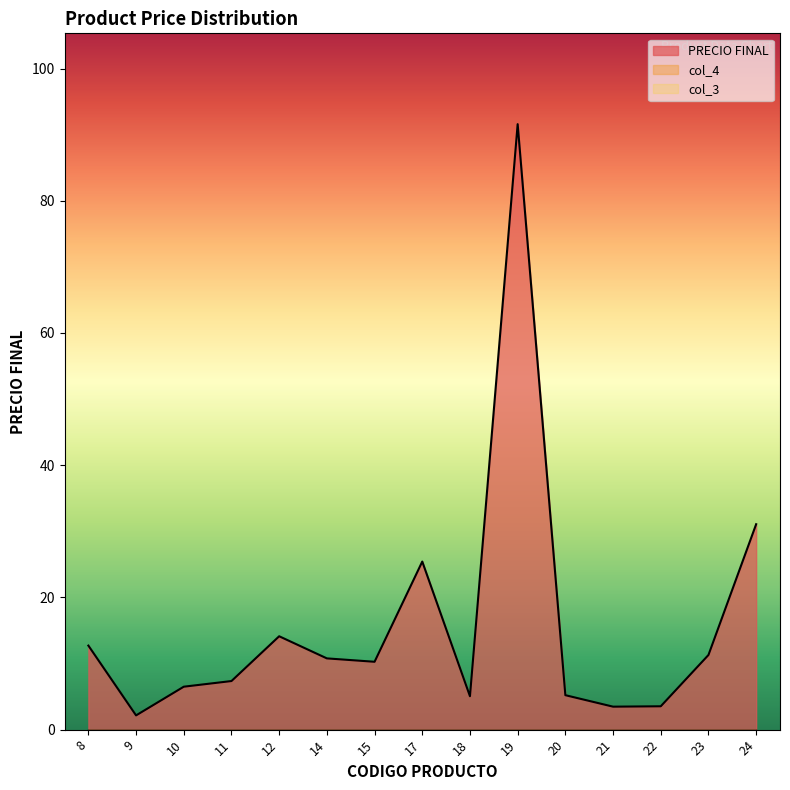

Between 15 and 18, which series saw the biggest shift?

PRECIO FINAL